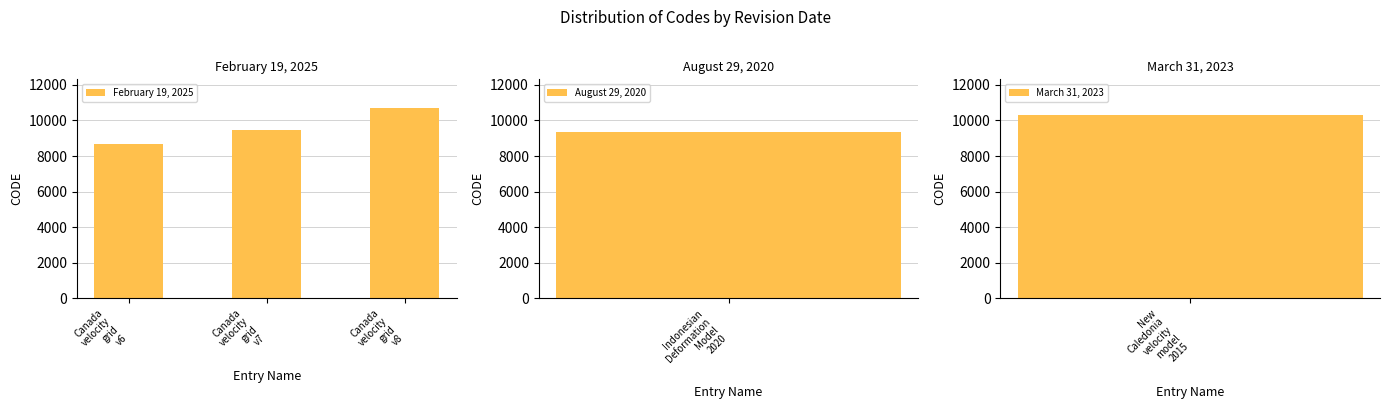

What position from the left is Canada
velocity
grid
v8?

3